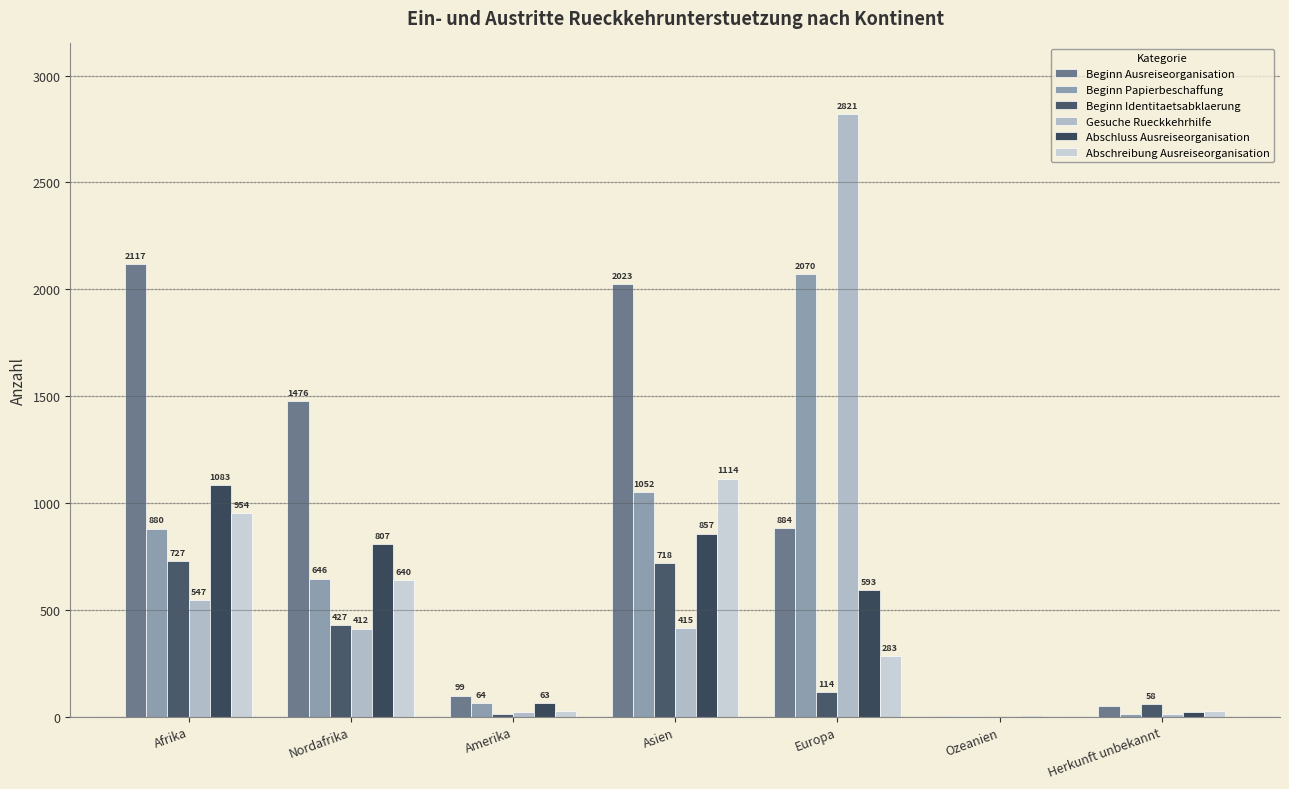

What position from the right is Europa?

3